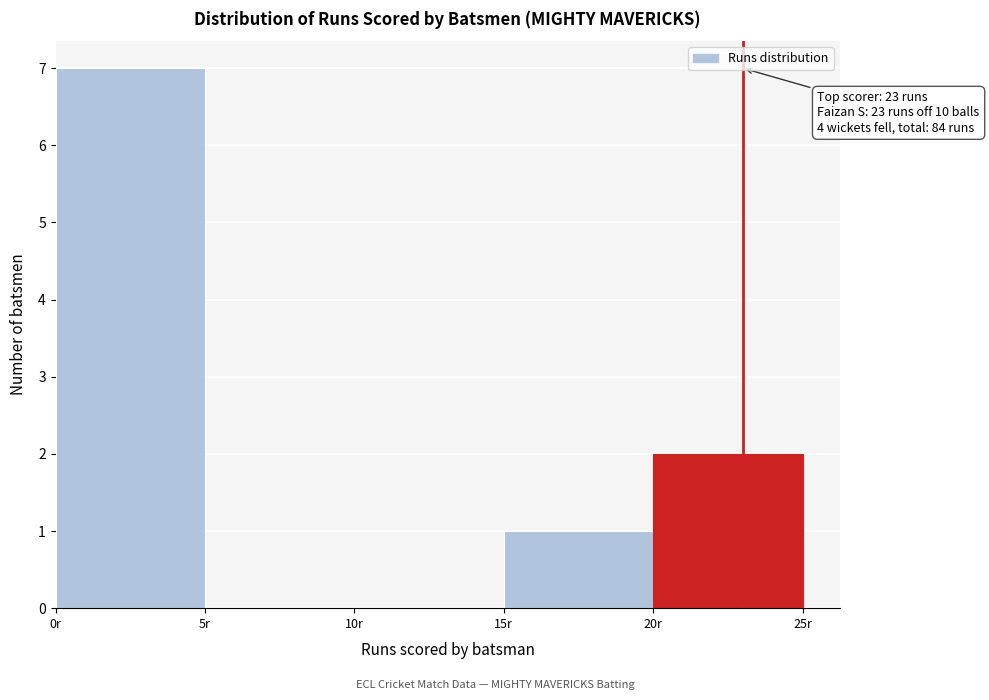

Over which range of the x-axis is the bar tallest?

0 to 5